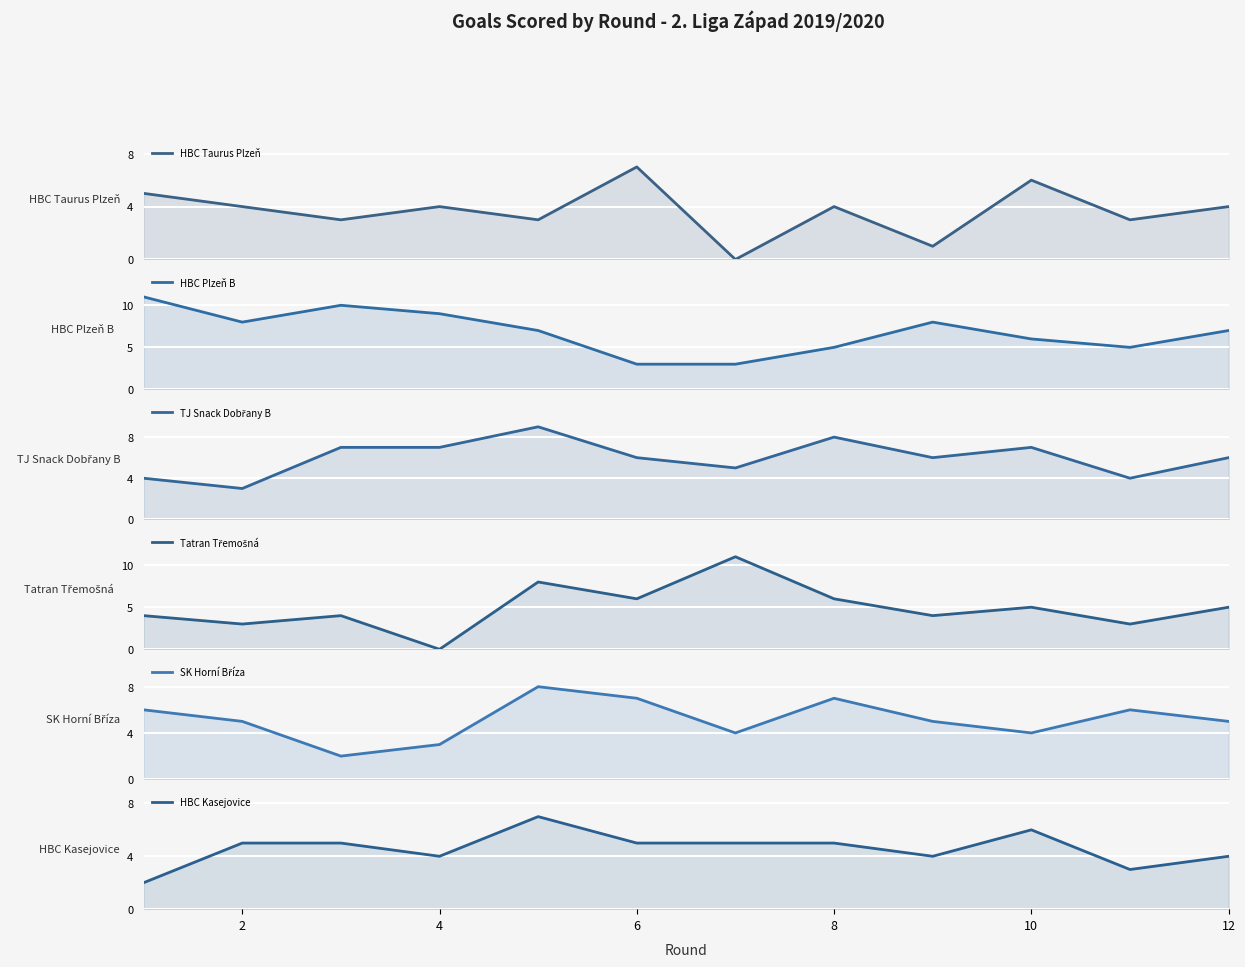

How many data points in HBC Taurus Plzeň are less than 4?

5